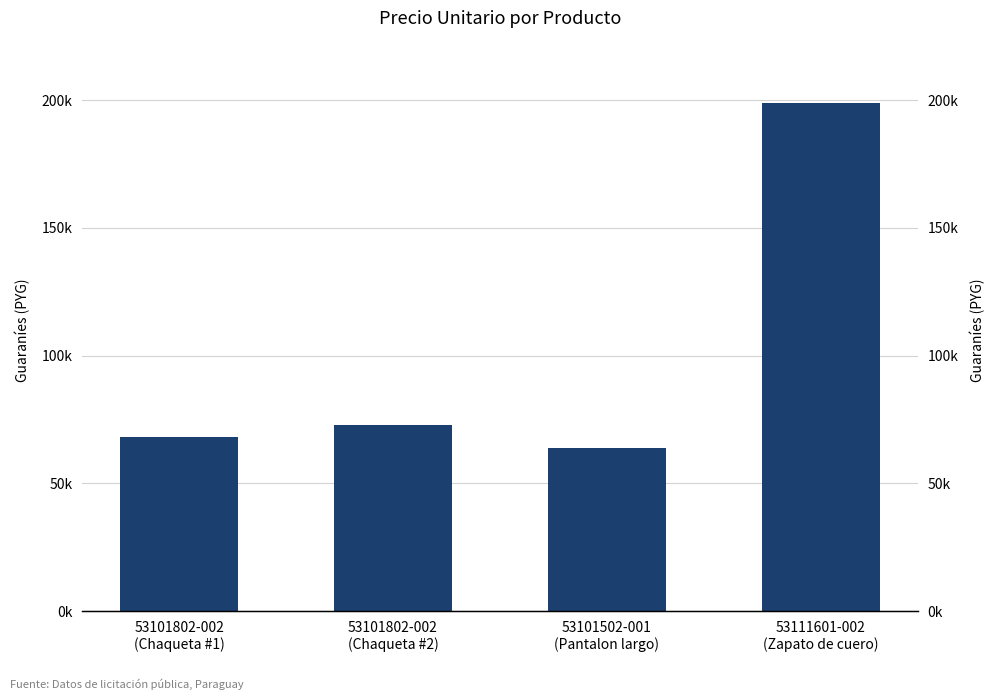

Between 53111601-002
(Zapato de cuero) and 53101502-001
(Pantalon largo), which is larger?

53111601-002
(Zapato de cuero)